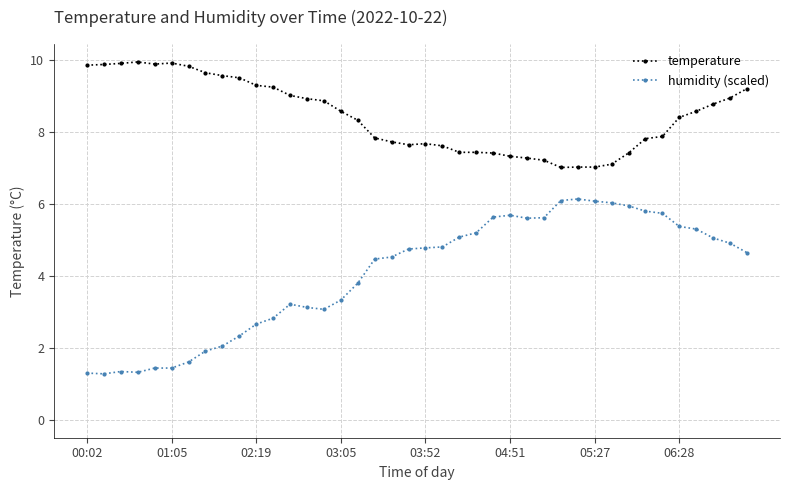

True or false: temperature has a value of 7.1 at 31.

True